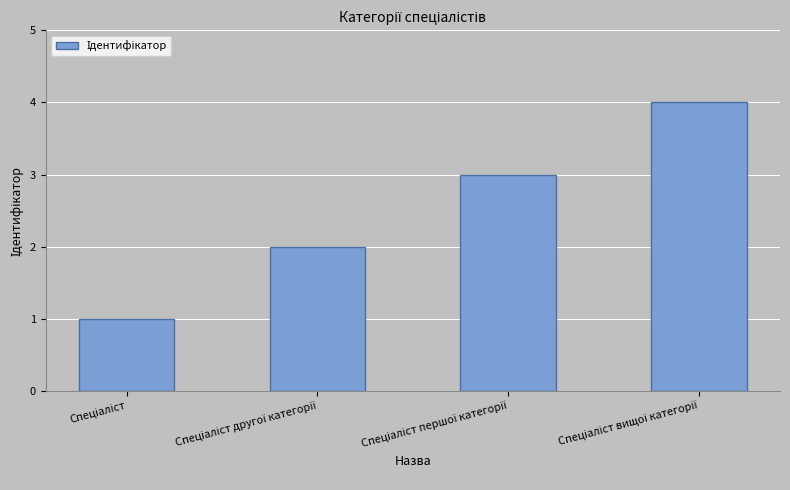

Count the values in the range 2 to 4.

3